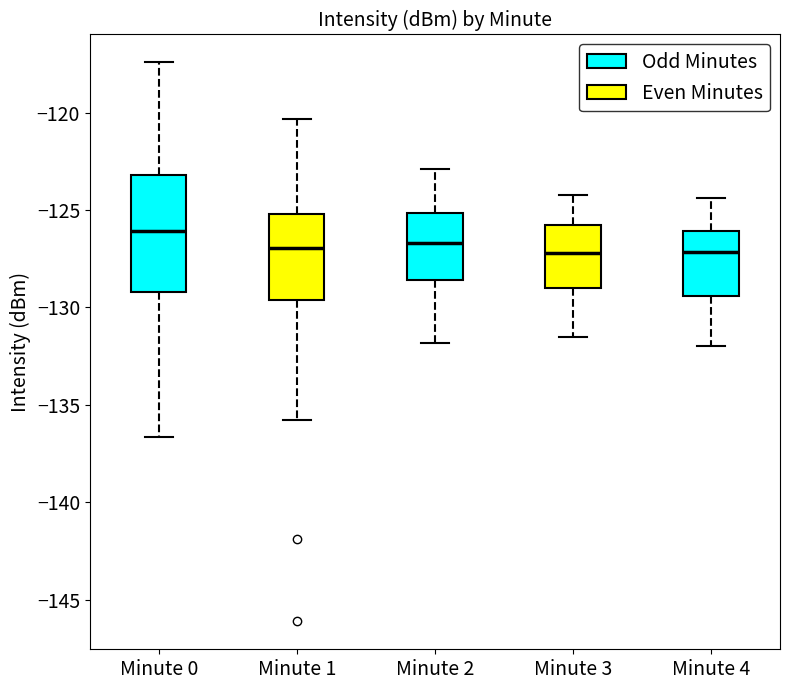

Comparing the boxes themselves (not the whiskers), which one is the tallest?

Minute 0